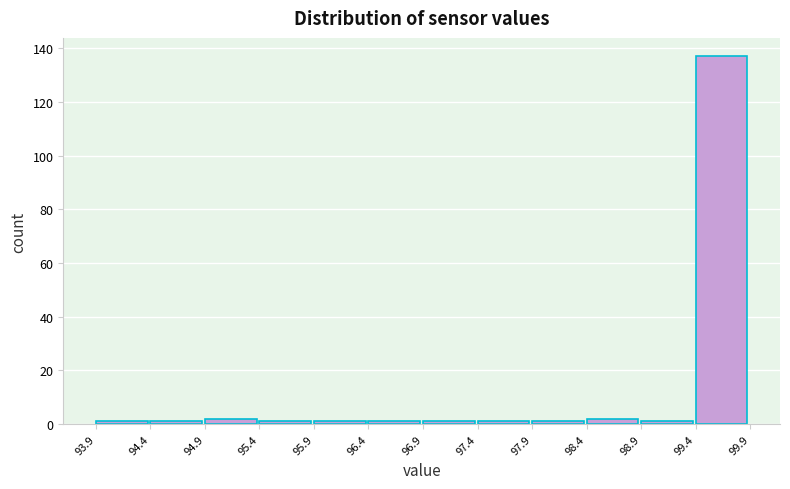

Which range on the x-axis has the tallest bar?

99.4 to 99.9